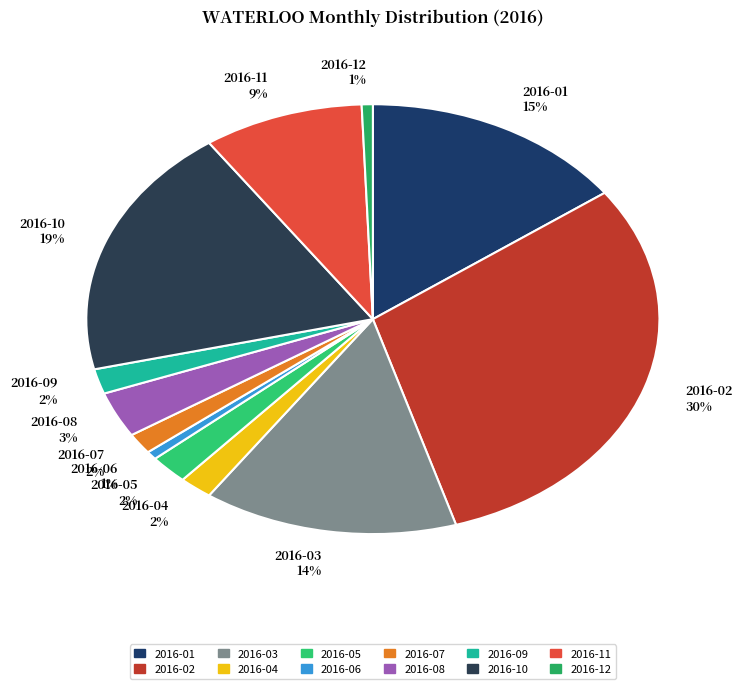

Is it true that 2016-05 is 2% of the pie?

True